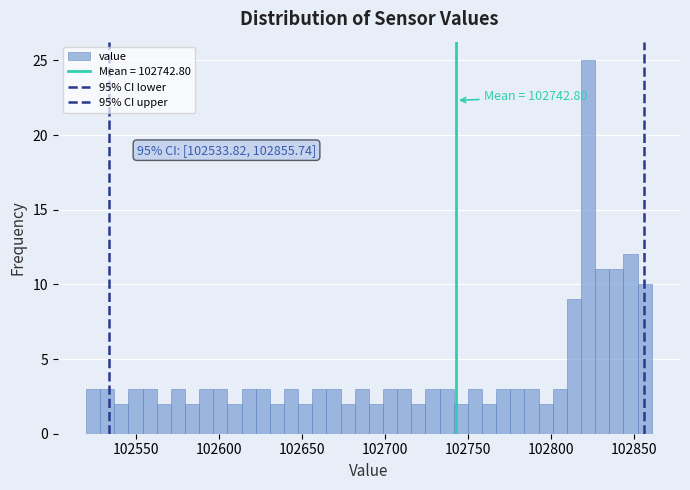

Around what value on the x-axis is the tallest bar? Give the approximate position of its centre, as read against the axis.

102820